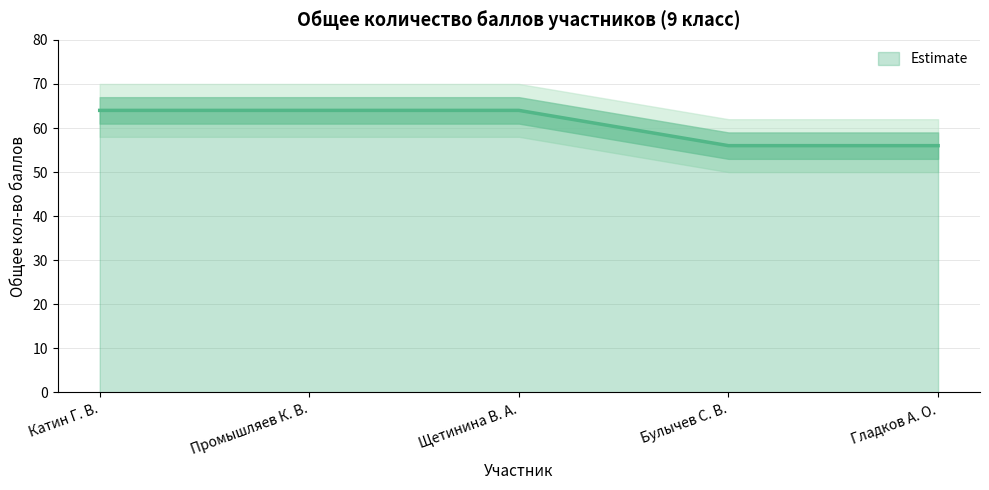

Reading left to right, what are all the values shown in this chart?

Катин Г. В.=64	Промышляев К. В.=64	Щетинина В. А.=64	Булычев С. В.=56	Гладков А. О.=56